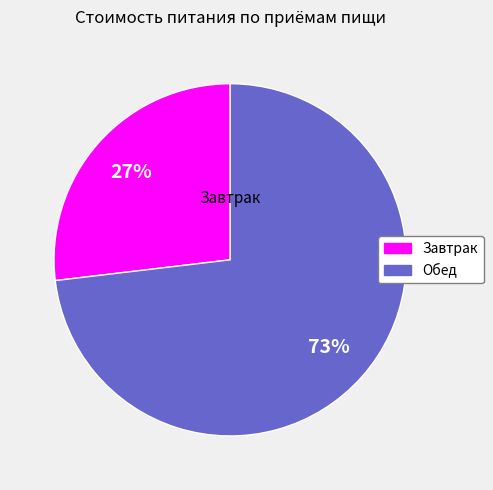

True or false: Обед accounts for 83% of the total.

False